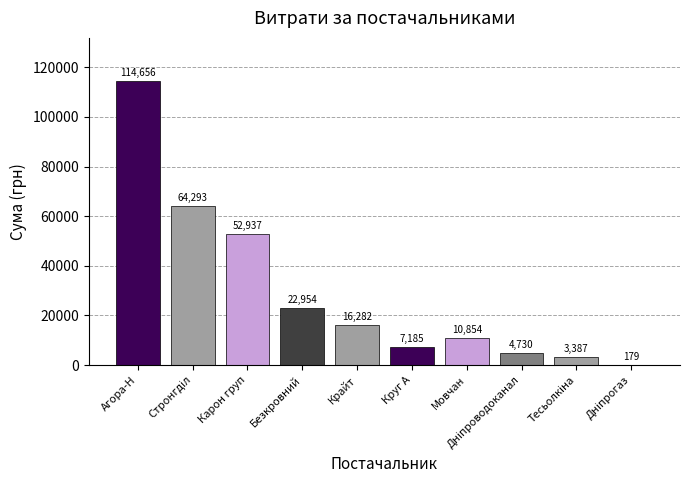

What value does the data have at Карон груп?

52936.8